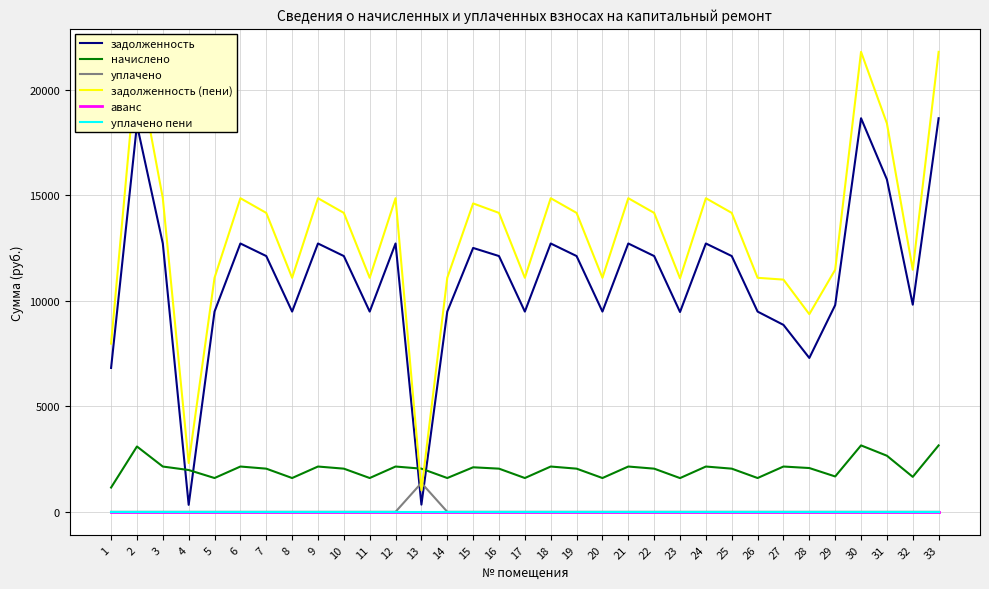

True or false: уплачено пени has more than 2 points higher than both neighbors.

False